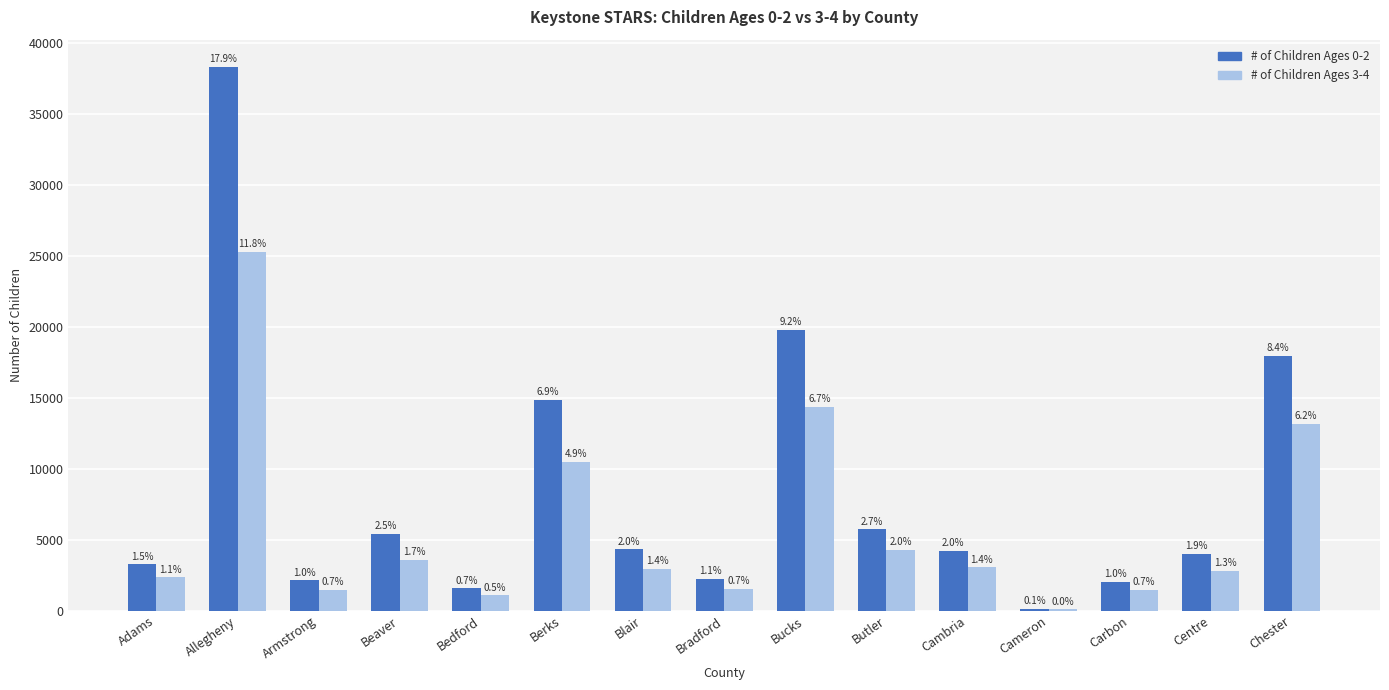

What are all the series names shown in the legend?

# of Children Ages 0-2, # of Children Ages 3-4